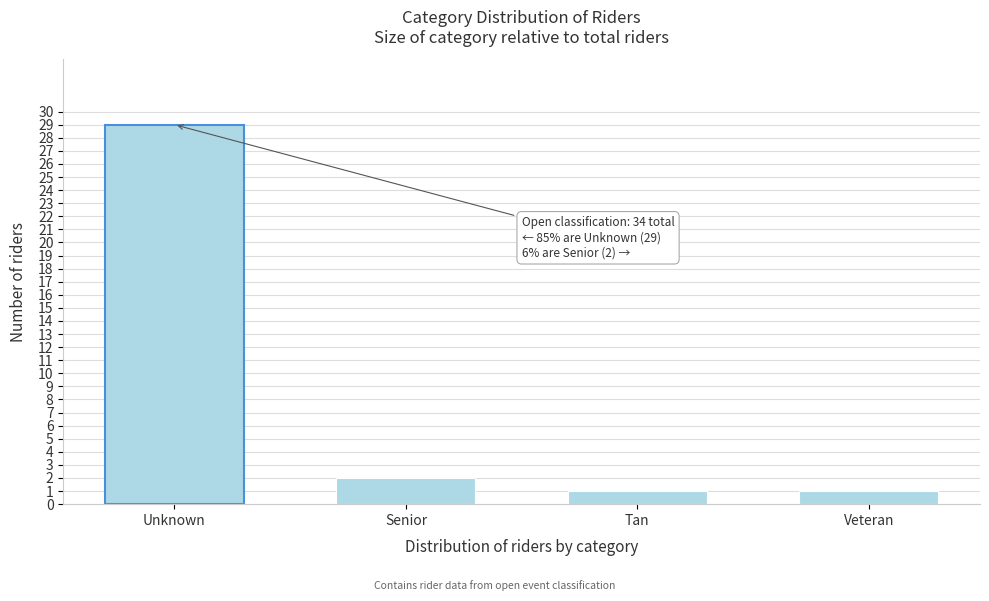

Reading left to right, list all the values displayed in this chart.

29	2	1	1